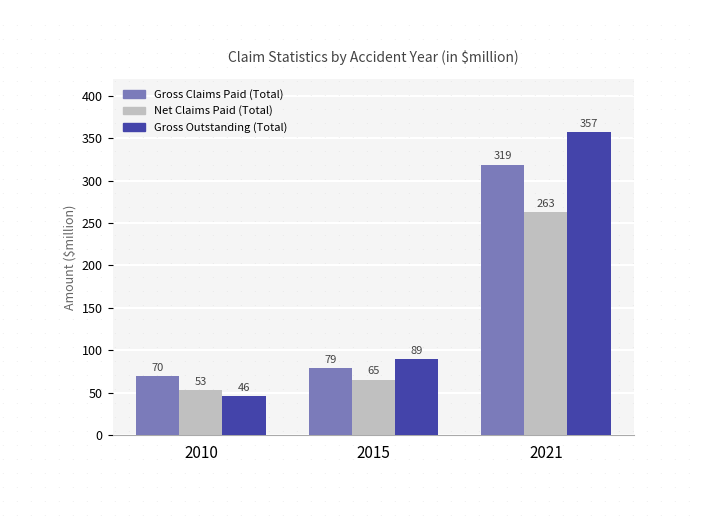

List the series in order of their peak value, lowest first.

Net Claims Paid (Total), Gross Claims Paid (Total), Gross Outstanding (Total)